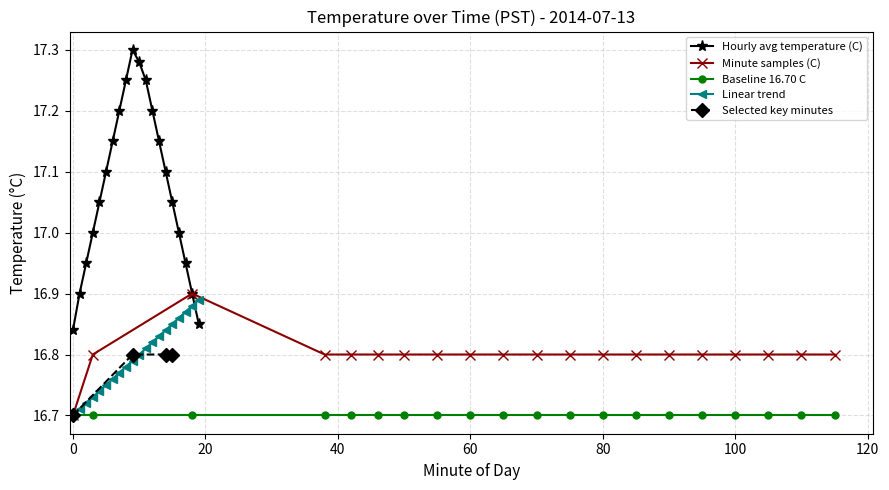

True or false: Hourly avg temperature (C) and Linear trend cross at least once.

True